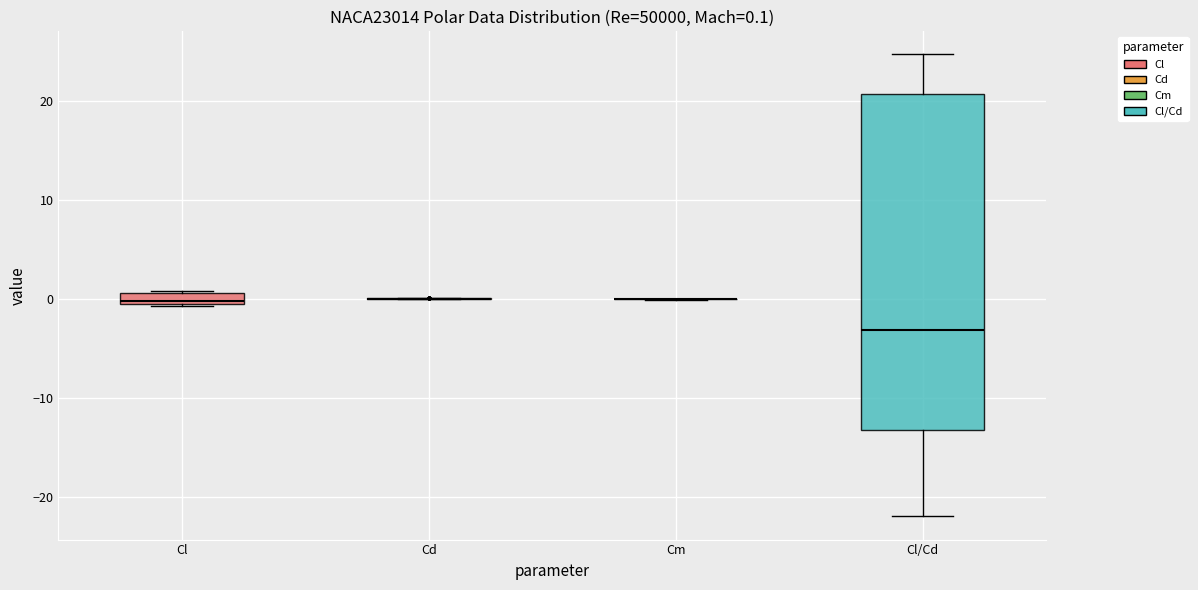

Which box is the tallest, from its lower edge to its upper edge?

Cl/Cd